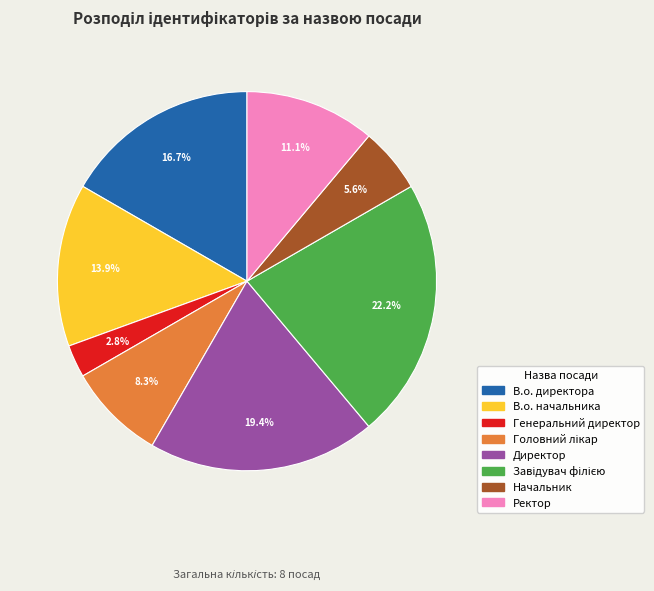

Between В.о. директора and В.о. начальника, which is larger?

В.о. директора